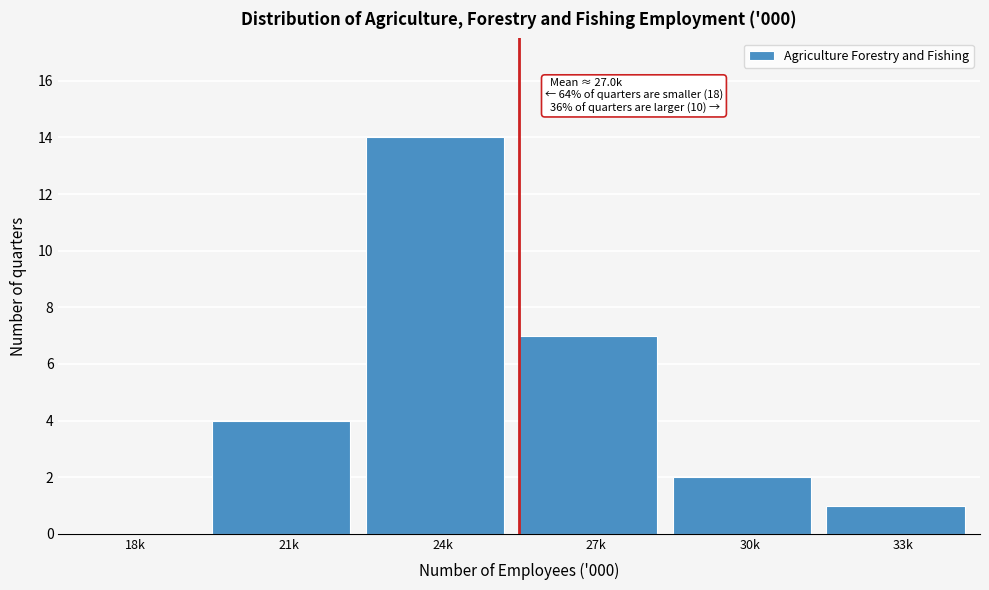

Reading left to right, transcribe all the data shown in this chart.

18k=0	21k=4	24k=14	27k=7	30k=2	33k=1